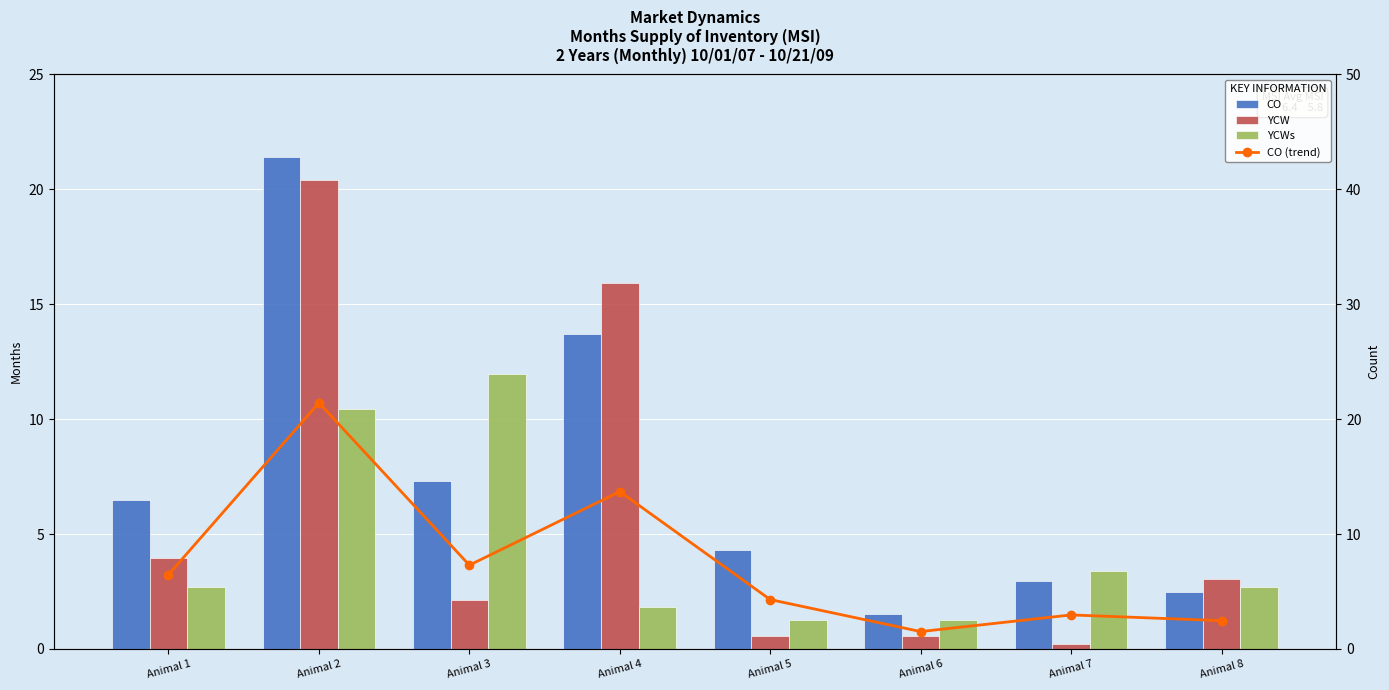

What is the smallest value displayed?

0.2